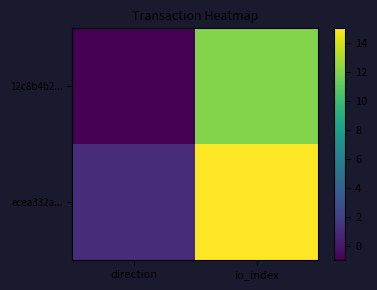

Reading right to left, what are all the values shown in this chart?

12c8b4b2...: io_index=12	direction=-1
ecea332a...: io_index=15	direction=1